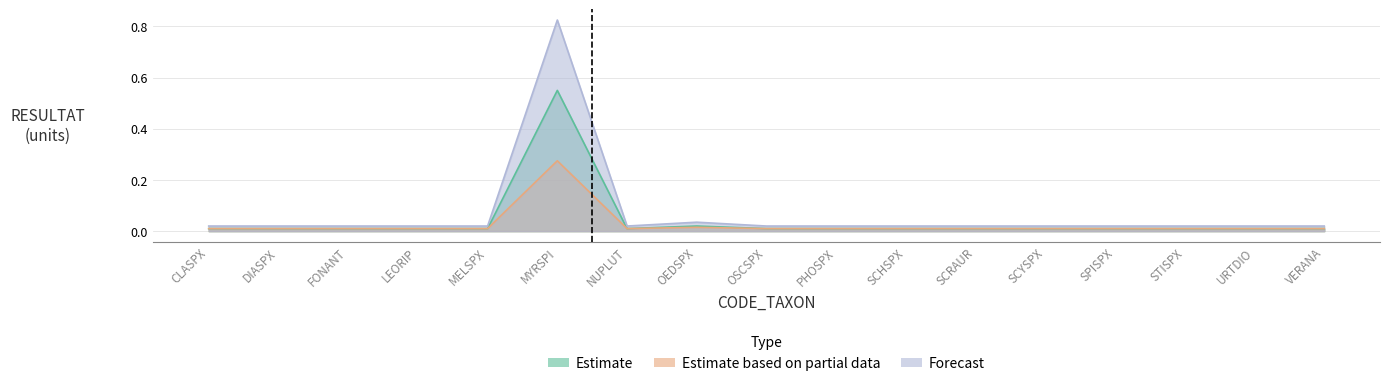

At which label is Forecast closest to 0?

CLASPX